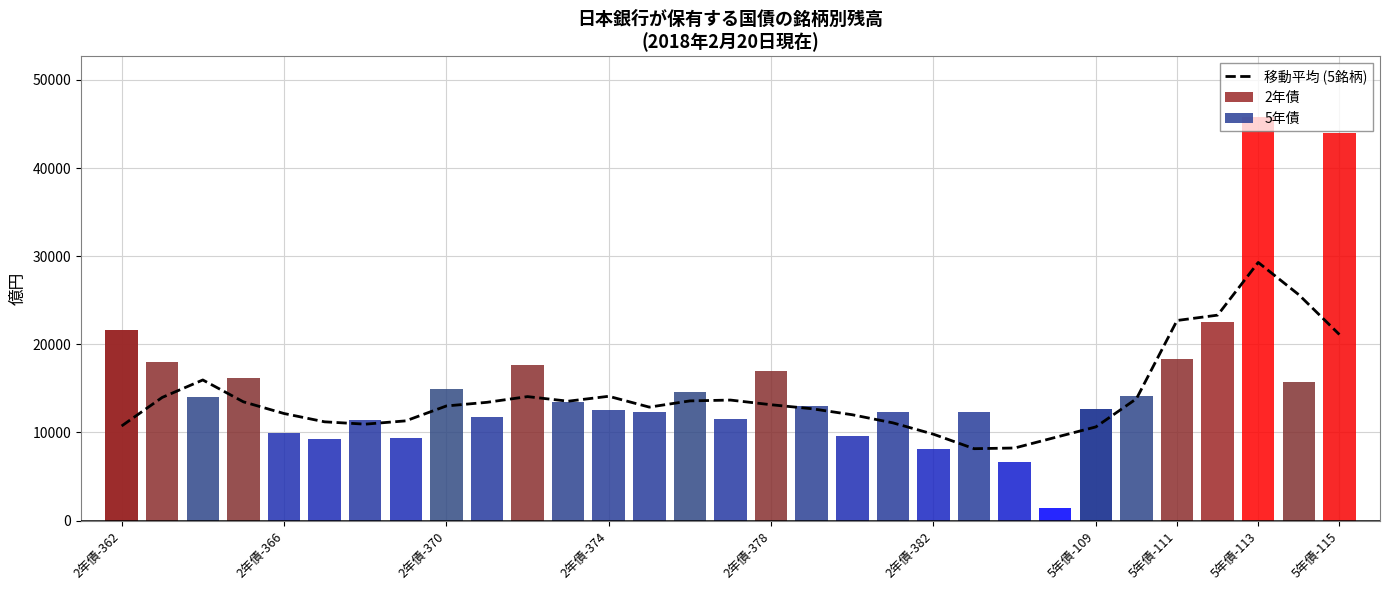

Is it true that the value at 2年債-362 is 5815.0?

False